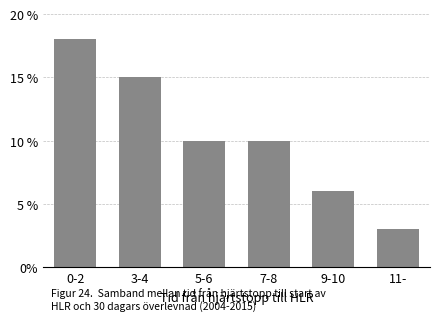

Reading left to right, extract all data points from this chart.

0-2=18	3-4=15	5-6=10	7-8=10	9-10=6	11-=3